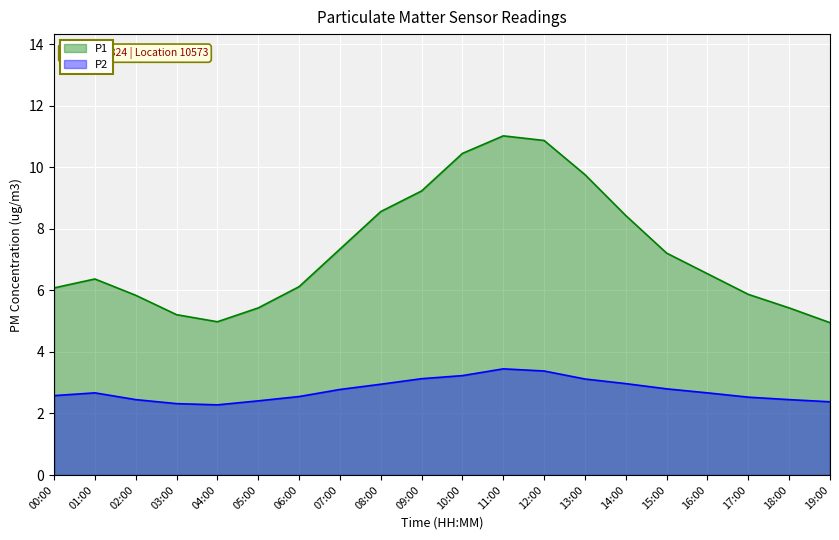

At which label does P1 reach its peak?

11:00